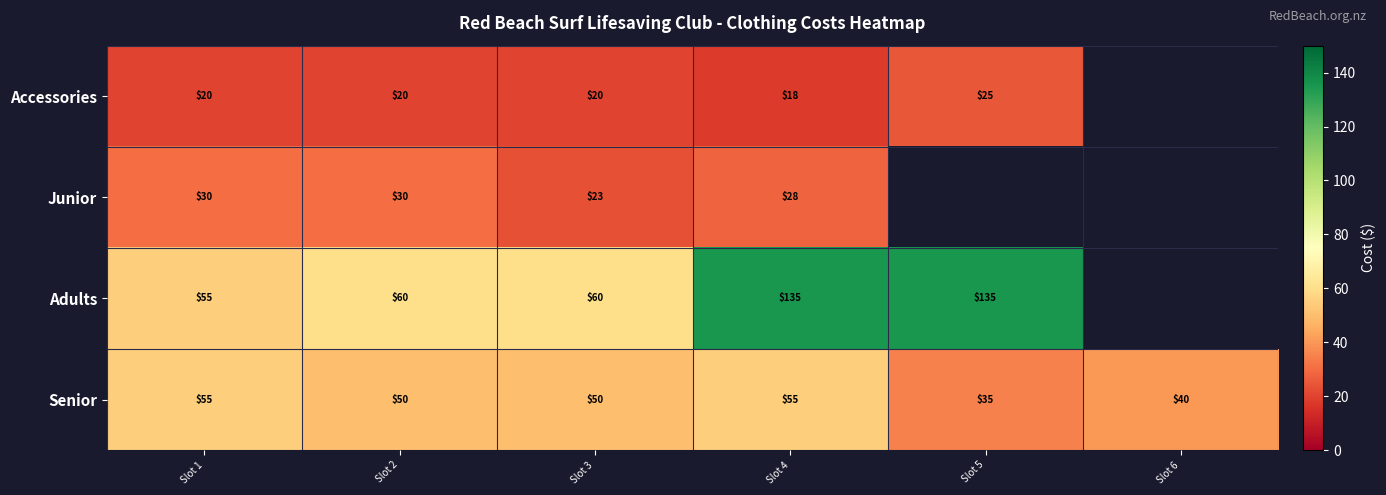

Between Slot 1 and Slot 3, which series saw the biggest shift?

Junior